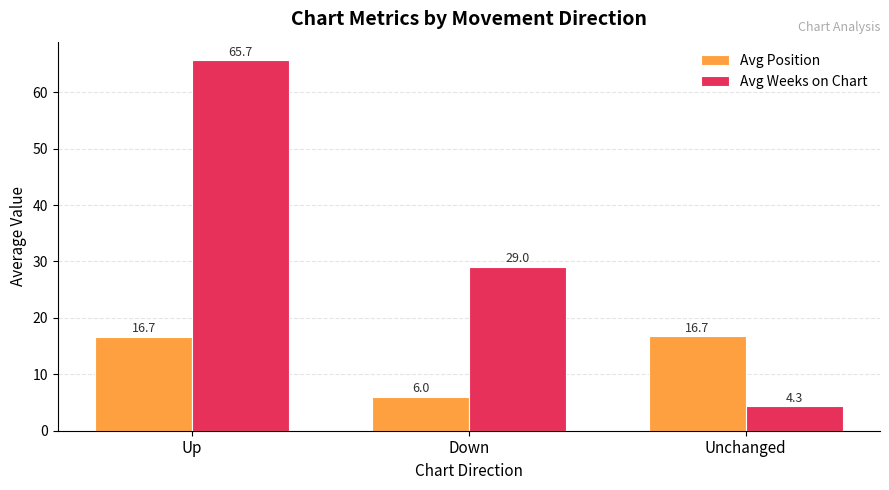

What is the approximate value of Avg Weeks on Chart at Up?

65.7